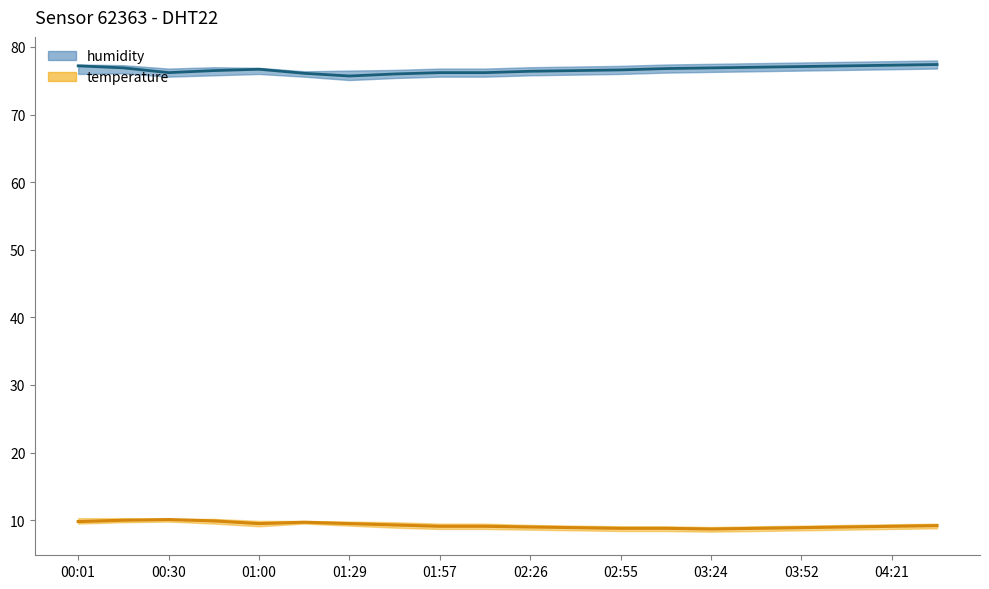

Is it true that temperature equals 6.0 at 03:24?

False